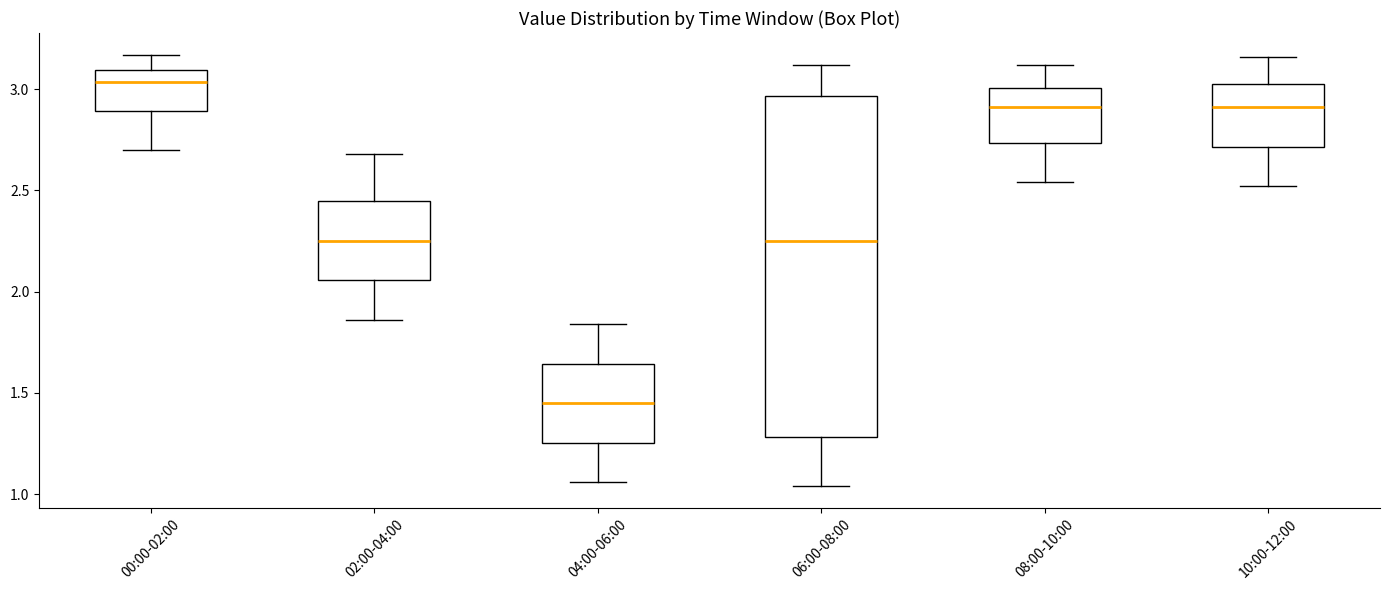

Reading left to right, read every box against the y-axis: the position of its median line, the range the box covers, and the ends of its whiskers. The values are not printed on the chart, so give them approximately, as read against the axis.

00:00-02:00: median 3.05, box 2.90 to 3.10, whiskers 2.70 to 3.15
02:00-04:00: median 2.25, box 2.05 to 2.45, whiskers 1.85 to 2.70
04:00-06:00: median 1.45, box 1.25 to 1.65, whiskers 1.05 to 1.85
06:00-08:00: median 2.25, box 1.30 to 2.95, whiskers 1.05 to 3.10
08:00-10:00: median 2.90, box 2.75 to 3.00, whiskers 2.55 to 3.10
10:00-12:00: median 2.90, box 2.70 to 3.05, whiskers 2.50 to 3.15